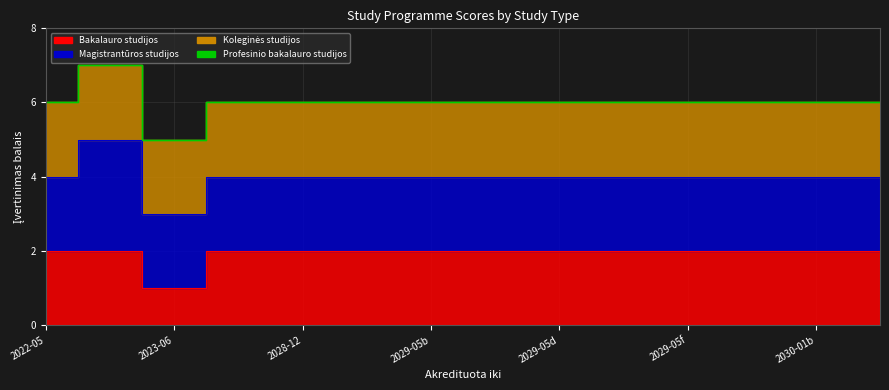

Reading right to left, what are all the values shown in this chart?

Bakalauro studijos: 2	2	2	2	2	2	2	2	2	2	2	1	2	2
Magistrantūros studijos: 2	2	2	2	2	2	2	2	2	2	2	2	3	2
Koleginės studijos: 2	2	2	2	2	2	2	2	2	2	2	2	2	2
Profesinio bakalauro studijos: 0	0	0	0	0	0	0	0	0	0	0	0	0	0